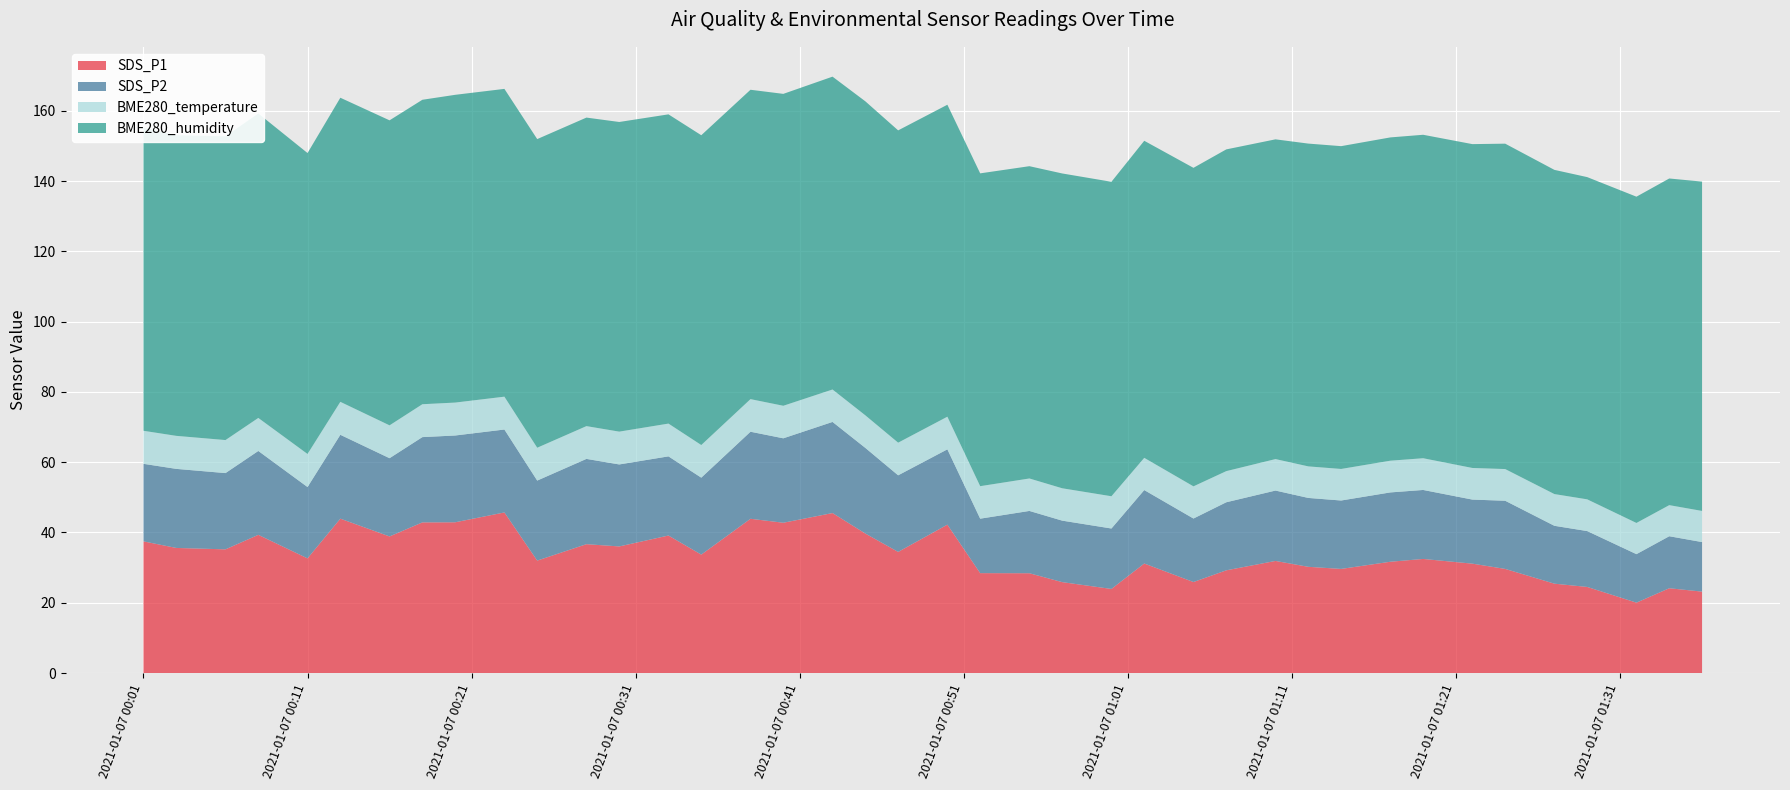

Reading right to left, list all the values displayed in this chart.

SDS_P1: 2021/01/07 01:36=23.2	2021/01/07 01:34=24.1	2021/01/07 01:32=20.0	2021/01/07 01:29=24.5	2021/01/07 01:27=25.4	2021/01/07 01:24=29.6	2021/01/07 01:22=31.1	2021/01/07 01:19=32.5	2021/01/07 01:17=31.7	2021/01/07 01:14=29.6	2021/01/07 01:12=30.2	2021/01/07 01:10=31.9	2021/01/07 01:07=29.2	2021/01/07 01:05=25.9	2021/01/07 01:02=31.2	2021/01/07 01:00=23.9	2021/01/07 00:57=25.9	2021/01/07 00:55=28.4	2021/01/07 00:52=28.4	2021/01/07 00:50=42.2	2021/01/07 00:47=34.5	2021/01/07 00:45=39.7	2021/01/07 00:43=45.5	2021/01/07 00:40=42.8	2021/01/07 00:38=43.9	2021/01/07 00:35=33.7	2021/01/07 00:33=39.1	2021/01/07 00:30=36.0	2021/01/07 00:28=36.7	2021/01/07 00:25=32.0	2021/01/07 00:23=45.7	2021/01/07 00:20=42.9	2021/01/07 00:18=42.9	2021/01/07 00:16=38.9	2021/01/07 00:13=43.9	2021/01/07 00:11=32.6	2021/01/07 00:08=39.3	2021/01/07 00:06=35.2	2021/01/07 00:03=35.6	2021/01/07 00:01=37.5
SDS_P2: 2021/01/07 01:36=14.1	2021/01/07 01:34=14.8	2021/01/07 01:32=13.8	2021/01/07 01:29=15.9	2021/01/07 01:27=16.5	2021/01/07 01:24=19.4	2021/01/07 01:22=18.2	2021/01/07 01:19=19.6	2021/01/07 01:17=19.7	2021/01/07 01:14=19.5	2021/01/07 01:12=19.6	2021/01/07 01:10=20.0	2021/01/07 01:07=19.4	2021/01/07 01:05=18.1	2021/01/07 01:02=20.9	2021/01/07 01:00=17.2	2021/01/07 00:57=17.5	2021/01/07 00:55=17.7	2021/01/07 00:52=15.5	2021/01/07 00:50=21.4	2021/01/07 00:47=21.8	2021/01/07 00:45=24.4	2021/01/07 00:43=25.9	2021/01/07 00:40=24.0	2021/01/07 00:38=24.8	2021/01/07 00:35=21.9	2021/01/07 00:33=22.5	2021/01/07 00:30=23.3	2021/01/07 00:28=24.3	2021/01/07 00:25=22.8	2021/01/07 00:23=23.6	2021/01/07 00:20=24.7	2021/01/07 00:18=24.3	2021/01/07 00:16=22.3	2021/01/07 00:13=23.9	2021/01/07 00:11=20.3	2021/01/07 00:08=23.9	2021/01/07 00:06=21.7	2021/01/07 00:03=22.5	2021/01/07 00:01=22.1
BME280_temperature: 2021/01/07 01:36=8.9	2021/01/07 01:34=8.8	2021/01/07 01:32=8.9	2021/01/07 01:29=9.0	2021/01/07 01:27=9.0	2021/01/07 01:24=9.0	2021/01/07 01:22=9.0	2021/01/07 01:19=9.0	2021/01/07 01:17=9.0	2021/01/07 01:14=9.0	2021/01/07 01:12=9.0	2021/01/07 01:10=9.0	2021/01/07 01:07=8.9	2021/01/07 01:05=9.2	2021/01/07 01:02=9.2	2021/01/07 01:00=9.2	2021/01/07 00:57=9.2	2021/01/07 00:55=9.2	2021/01/07 00:52=9.2	2021/01/07 00:50=9.3	2021/01/07 00:47=9.3	2021/01/07 00:45=9.3	2021/01/07 00:43=9.2	2021/01/07 00:40=9.3	2021/01/07 00:38=9.3	2021/01/07 00:35=9.3	2021/01/07 00:33=9.3	2021/01/07 00:30=9.3	2021/01/07 00:28=9.3	2021/01/07 00:25=9.3	2021/01/07 00:23=9.3	2021/01/07 00:20=9.4	2021/01/07 00:18=9.4	2021/01/07 00:16=9.3	2021/01/07 00:13=9.4	2021/01/07 00:11=9.4	2021/01/07 00:08=9.4	2021/01/07 00:06=9.4	2021/01/07 00:03=9.4	2021/01/07 00:01=9.4
BME280_humidity: 2021/01/07 01:36=93.7	2021/01/07 01:34=93.0	2021/01/07 01:32=92.8	2021/01/07 01:29=91.7	2021/01/07 01:27=92.3	2021/01/07 01:24=92.6	2021/01/07 01:22=92.2	2021/01/07 01:19=92.0	2021/01/07 01:17=92.0	2021/01/07 01:14=91.9	2021/01/07 01:12=91.9	2021/01/07 01:10=91.0	2021/01/07 01:07=91.6	2021/01/07 01:05=90.6	2021/01/07 01:02=90.2	2021/01/07 01:00=89.5	2021/01/07 00:57=89.6	2021/01/07 00:55=88.9	2021/01/07 00:52=89.0	2021/01/07 00:50=88.8	2021/01/07 00:47=88.9	2021/01/07 00:45=89.4	2021/01/07 00:43=89.0	2021/01/07 00:40=88.8	2021/01/07 00:38=88.0	2021/01/07 00:35=88.2	2021/01/07 00:33=88.0	2021/01/07 00:30=88.1	2021/01/07 00:28=87.8	2021/01/07 00:25=87.8	2021/01/07 00:23=87.6	2021/01/07 00:20=87.6	2021/01/07 00:18=86.6	2021/01/07 00:16=86.8	2021/01/07 00:13=86.5	2021/01/07 00:11=85.6	2021/01/07 00:08=86.7	2021/01/07 00:06=86.4	2021/01/07 00:03=85.5	2021/01/07 00:01=86.3